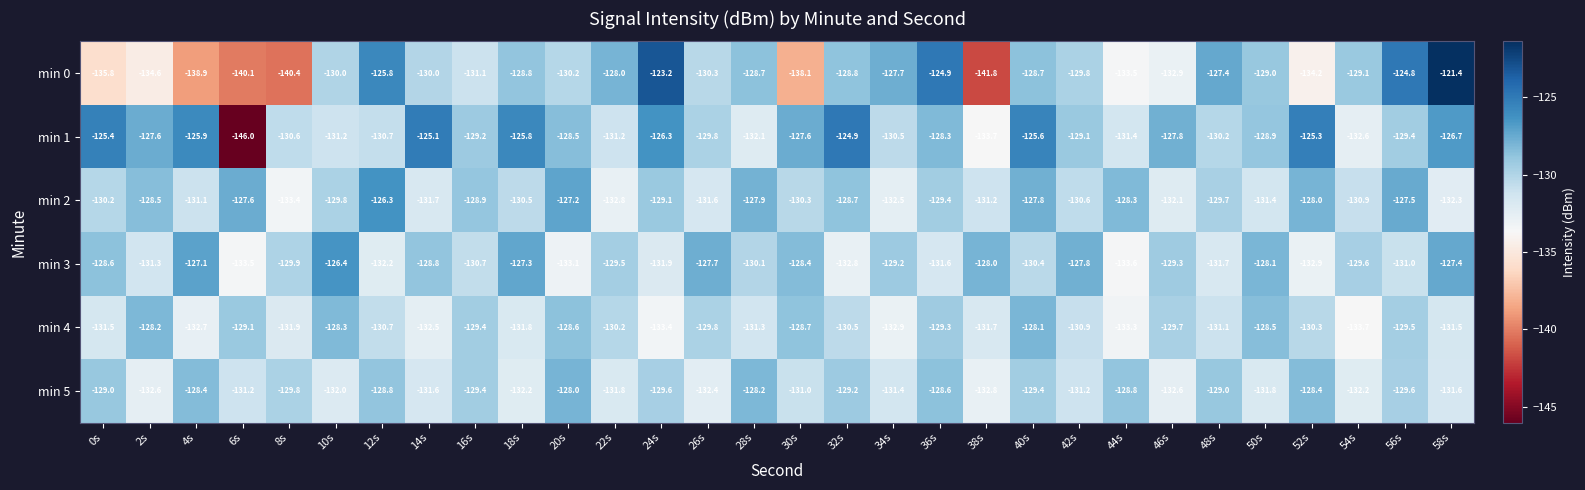

The value of min 1 at 52s is -197.8. True or false?

False